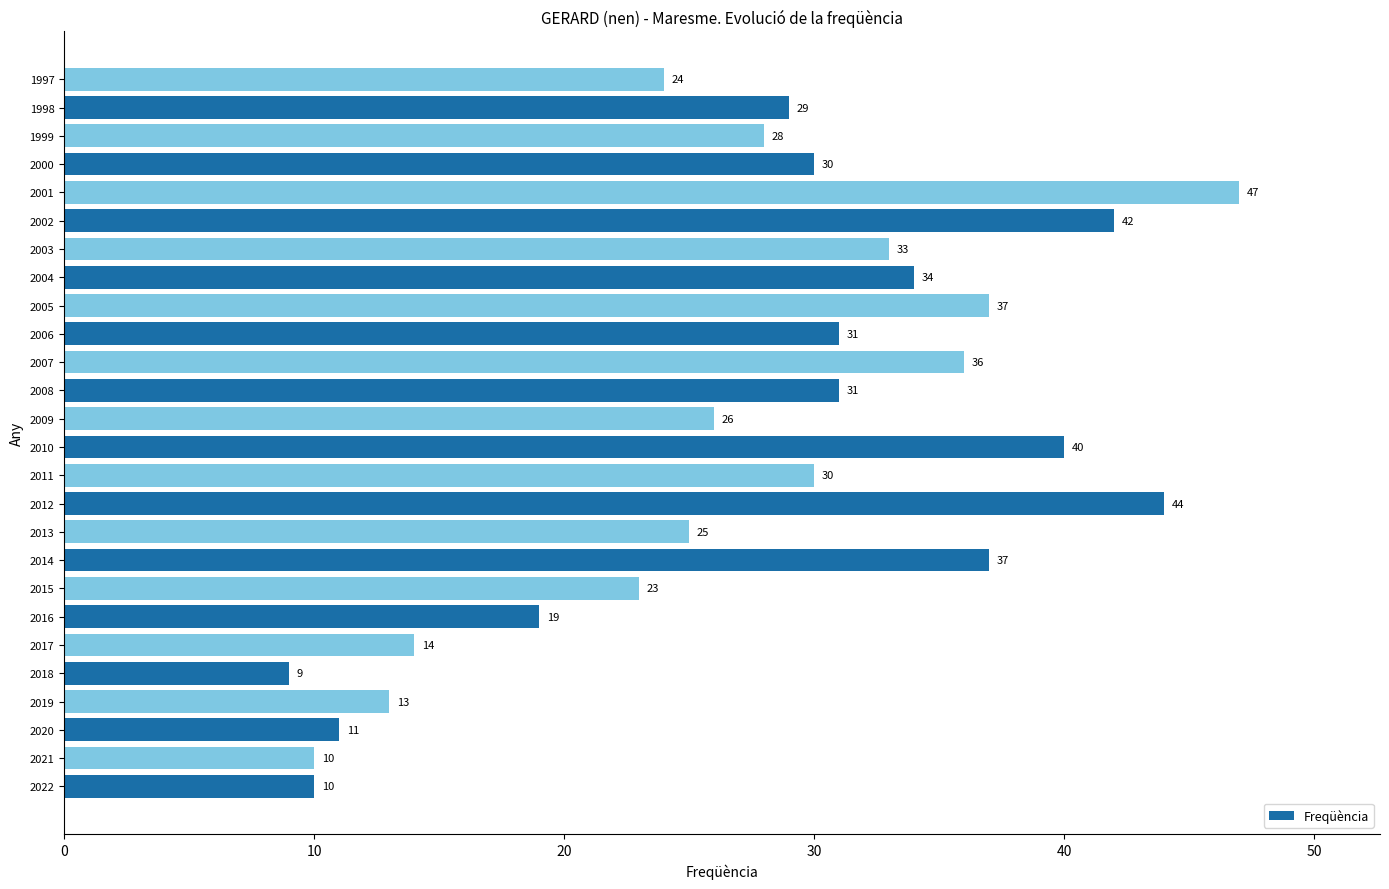

What is the change in value from 2014 to 2006?

-6